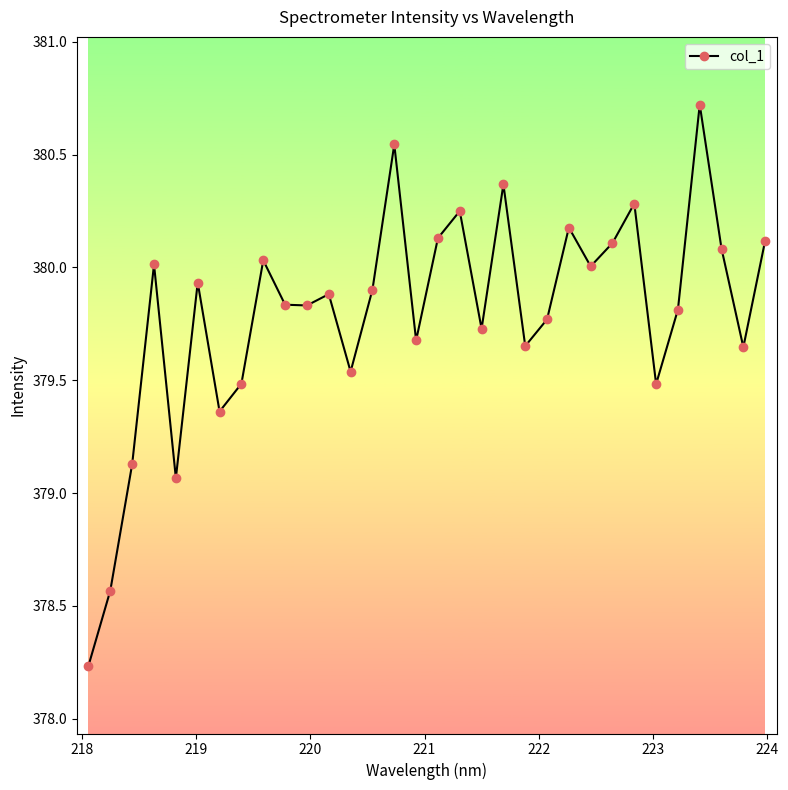

How many values are below 379?

2